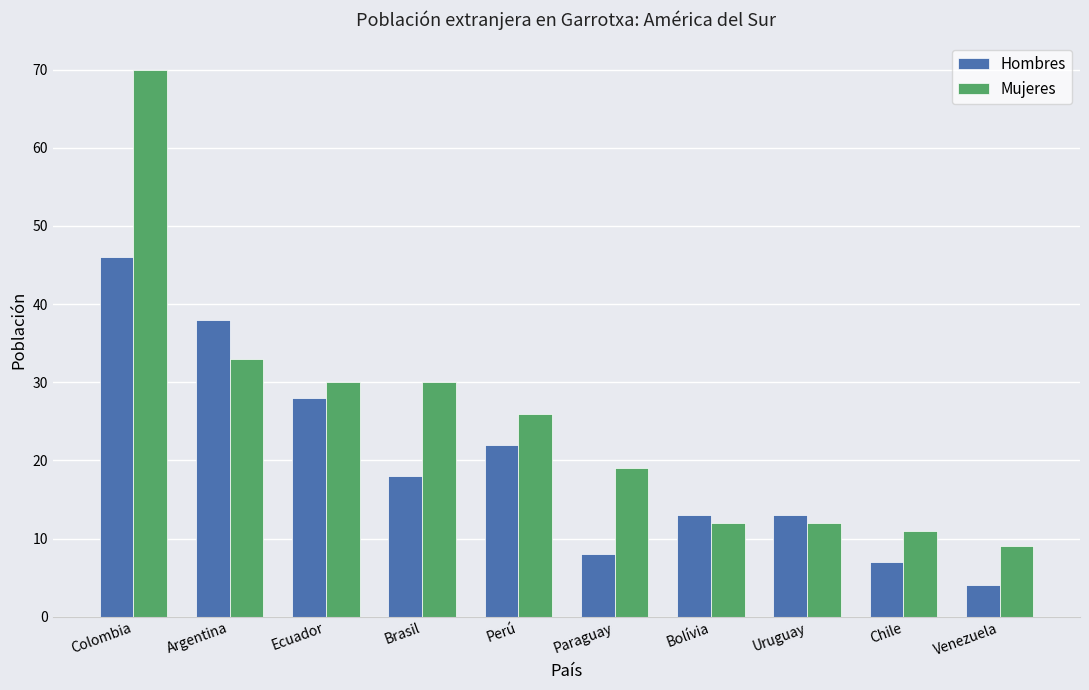

How many series are shown in this chart?

2